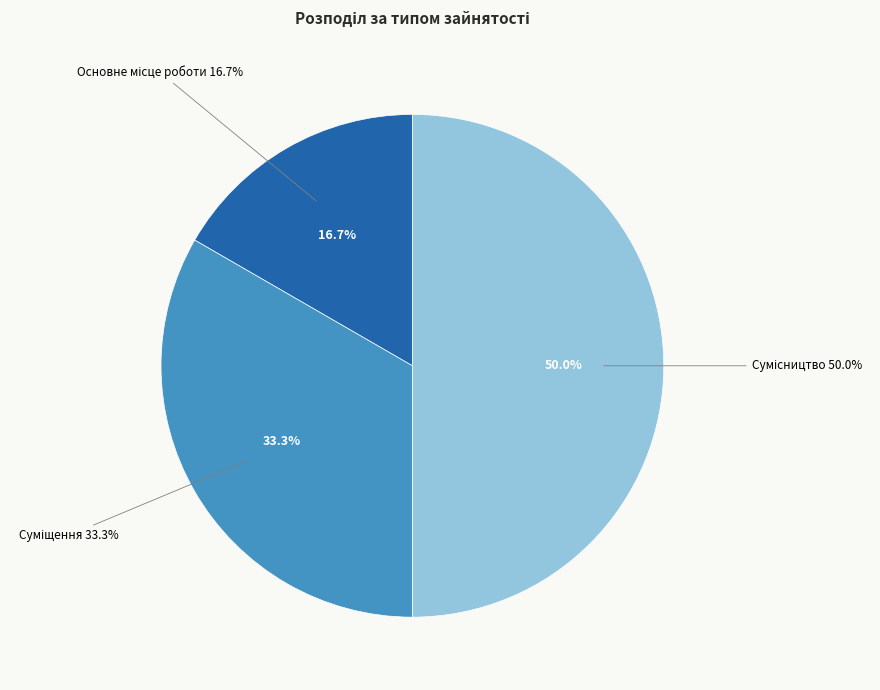

The Основне місце роботи slice represents 28% of the pie. True or false?

False